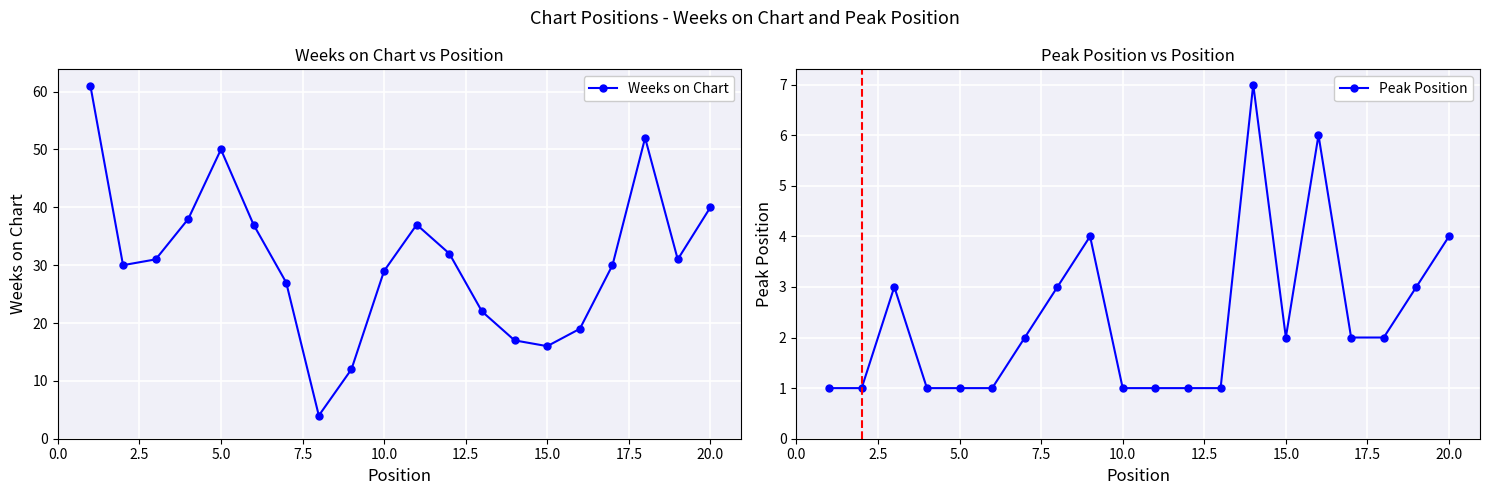

What is the value of the Peak Position point at the 6th from the left?

1